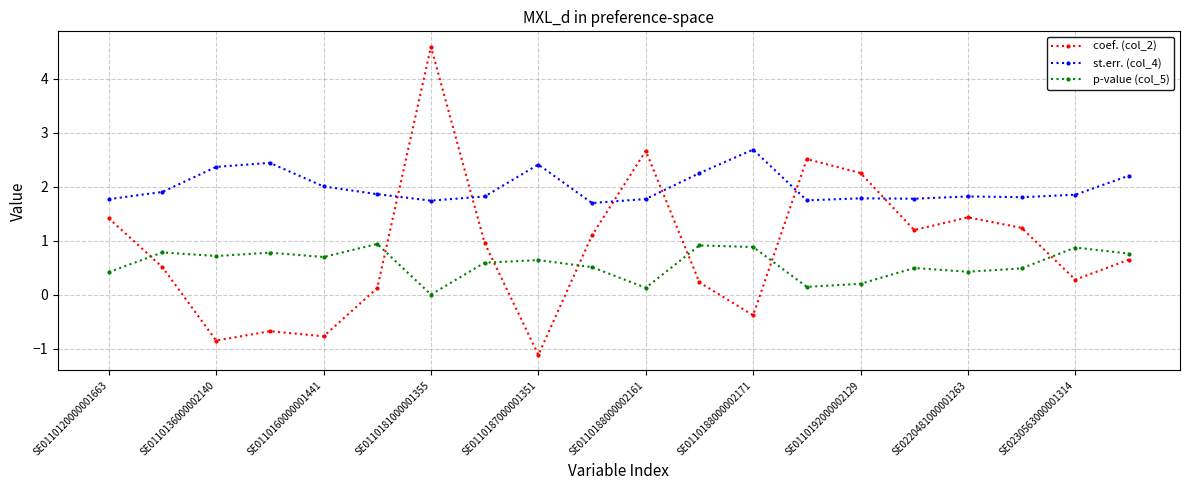

List the series in order of their peak value, lowest first.

p-value (col_5), st.err. (col_4), coef. (col_2)